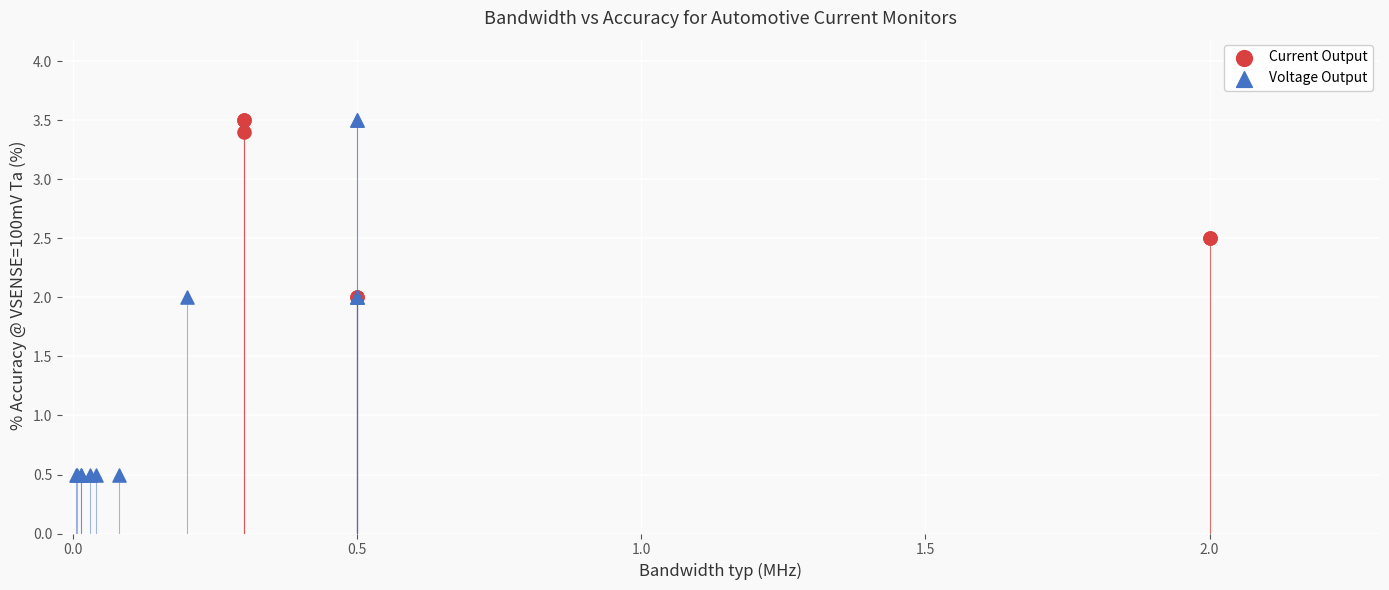

Which series contains the lowest Y value?

Voltage Output